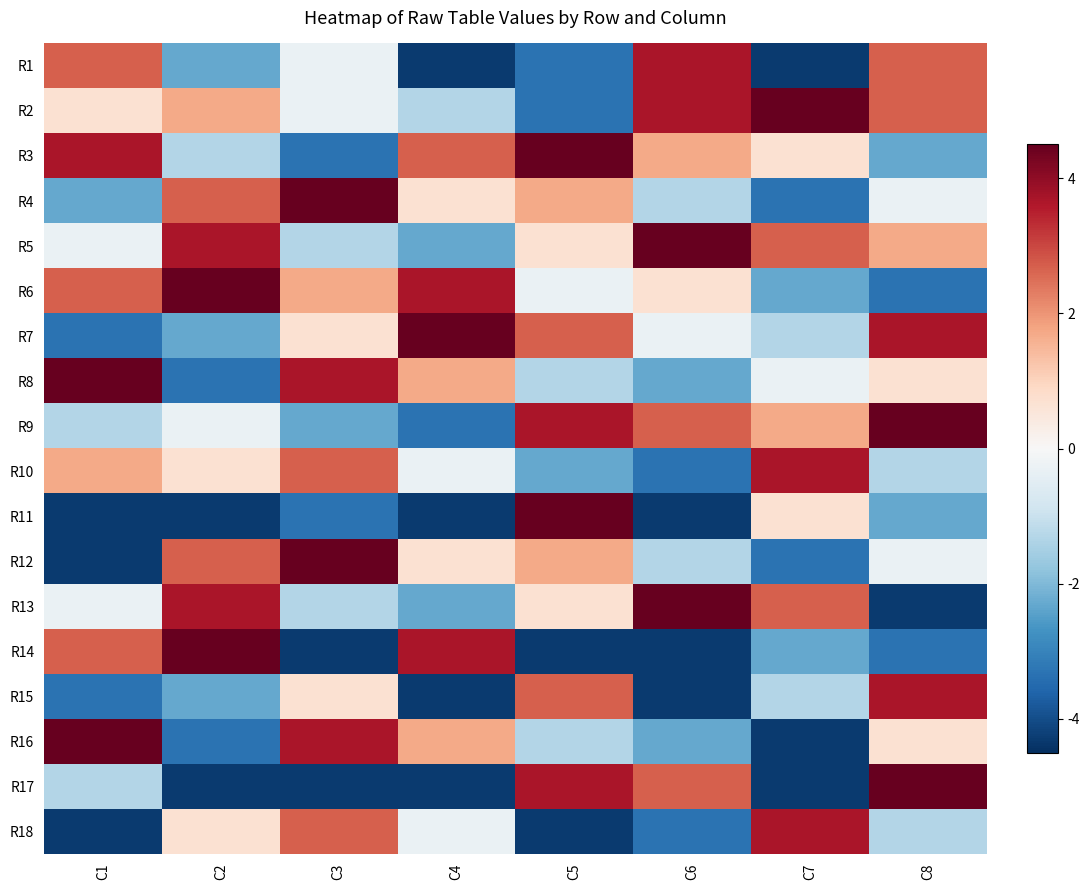

Reading left to right, transcribe all the data shown in this chart.

R1: C1=2.7	C2=-2.3	C3=-0.3	C4=-4.3	C5=-3.3	C6=3.7	C7=-4.3	C8=2.7
R2: C1=0.7	C2=1.7	C3=-0.3	C4=-1.3	C5=-3.3	C6=3.7	C7=4.7	C8=2.7
R3: C1=3.7	C2=-1.3	C3=-3.3	C4=2.7	C5=4.7	C6=1.7	C7=0.7	C8=-2.3
R4: C1=-2.3	C2=2.7	C3=4.7	C4=0.7	C5=1.7	C6=-1.3	C7=-3.3	C8=-0.3
R5: C1=-0.3	C2=3.7	C3=-1.3	C4=-2.3	C5=0.7	C6=4.7	C7=2.7	C8=1.7
R6: C1=2.7	C2=4.7	C3=1.7	C4=3.7	C5=-0.3	C6=0.7	C7=-2.3	C8=-3.3
R7: C1=-3.3	C2=-2.3	C3=0.7	C4=4.7	C5=2.7	C6=-0.3	C7=-1.3	C8=3.7
R8: C1=4.7	C2=-3.3	C3=3.7	C4=1.7	C5=-1.3	C6=-2.3	C7=-0.3	C8=0.7
R9: C1=-1.3	C2=-0.3	C3=-2.3	C4=-3.3	C5=3.7	C6=2.7	C7=1.7	C8=4.7
R10: C1=1.7	C2=0.7	C3=2.7	C4=-0.3	C5=-2.3	C6=-3.3	C7=3.7	C8=-1.3
R11: C1=-4.3	C2=-4.3	C3=-3.3	C4=-4.3	C5=4.7	C6=-4.3	C7=0.7	C8=-2.3
R12: C1=-4.3	C2=2.7	C3=4.7	C4=0.7	C5=1.7	C6=-1.3	C7=-3.3	C8=-0.3
R13: C1=-0.3	C2=3.7	C3=-1.3	C4=-2.3	C5=0.7	C6=4.7	C7=2.7	C8=-4.3
R14: C1=2.7	C2=4.7	C3=-4.3	C4=3.7	C5=-4.3	C6=-4.3	C7=-2.3	C8=-3.3
R15: C1=-3.3	C2=-2.3	C3=0.7	C4=-4.3	C5=2.7	C6=-4.3	C7=-1.3	C8=3.7
R16: C1=4.7	C2=-3.3	C3=3.7	C4=1.7	C5=-1.3	C6=-2.3	C7=-4.3	C8=0.7
R17: C1=-1.3	C2=-4.3	C3=-4.3	C4=-4.3	C5=3.7	C6=2.7	C7=-4.3	C8=4.7
R18: C1=-4.3	C2=0.7	C3=2.7	C4=-0.3	C5=-4.3	C6=-3.3	C7=3.7	C8=-1.3